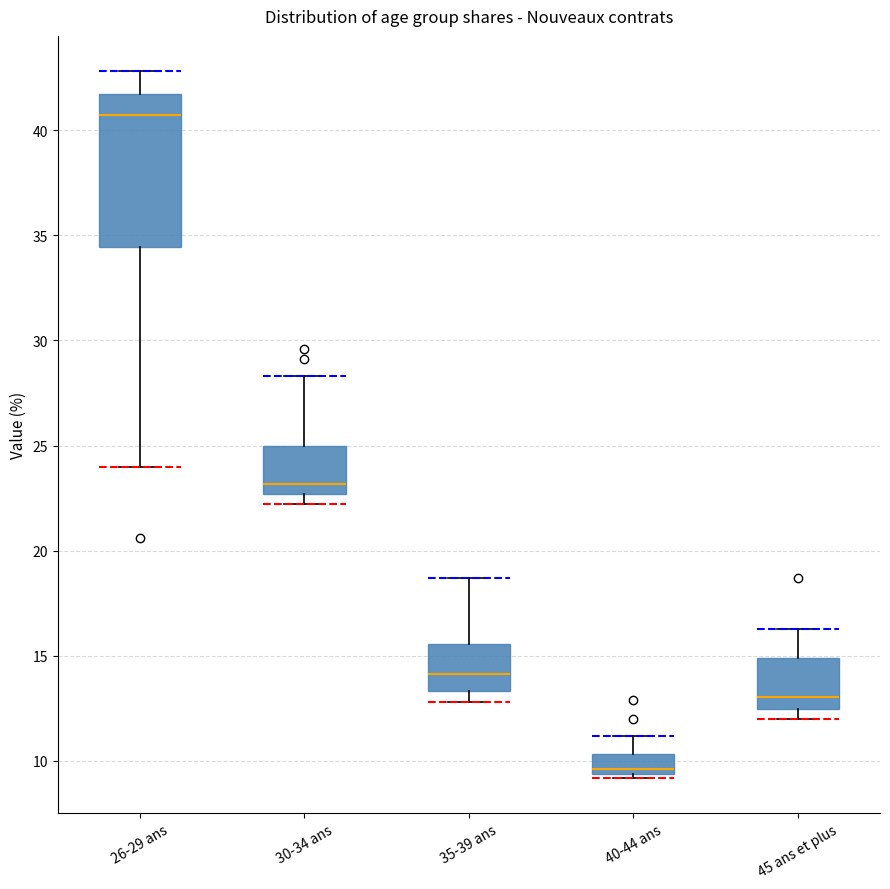

Which box is the tallest, from its lower edge to its upper edge?

26-29 ans